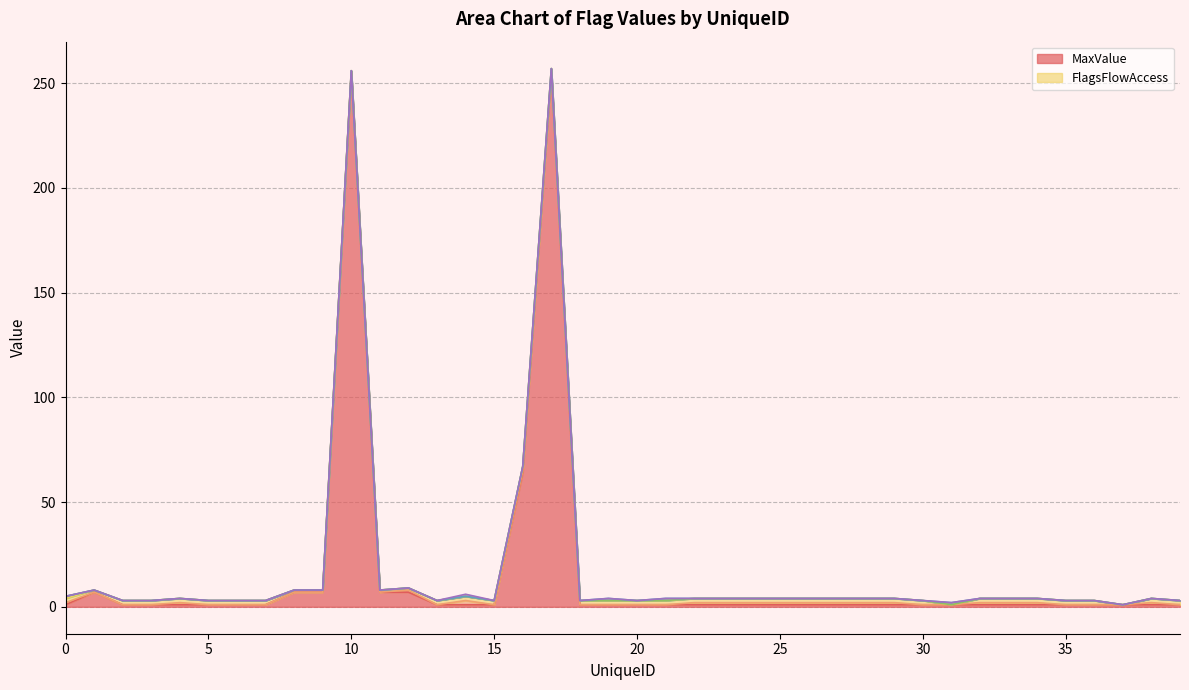

What is the maximum value for MaxValue?

255